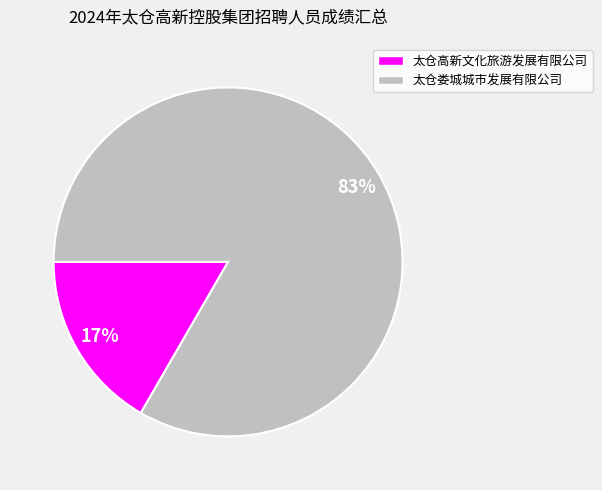

To the nearest percent, what is the combined percentage of 太仓高新文化旅游发展有限公司 and 太仓娄城城市发展有限公司?

100%